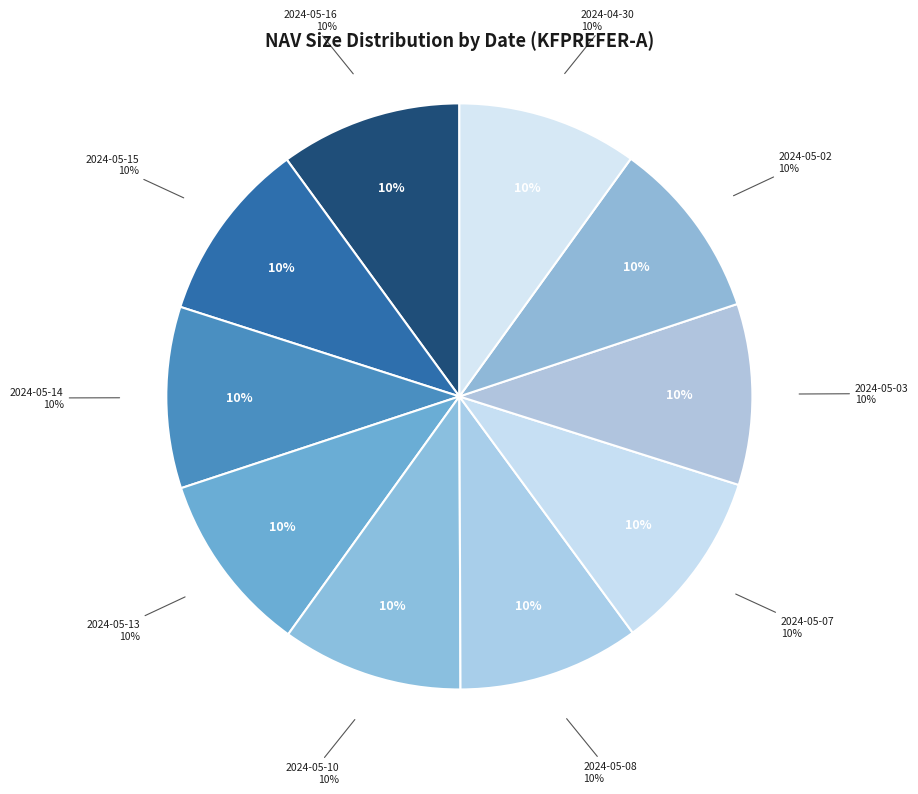

Which has a higher value, 2024-05-02 or 2024-05-16?

2024-05-16